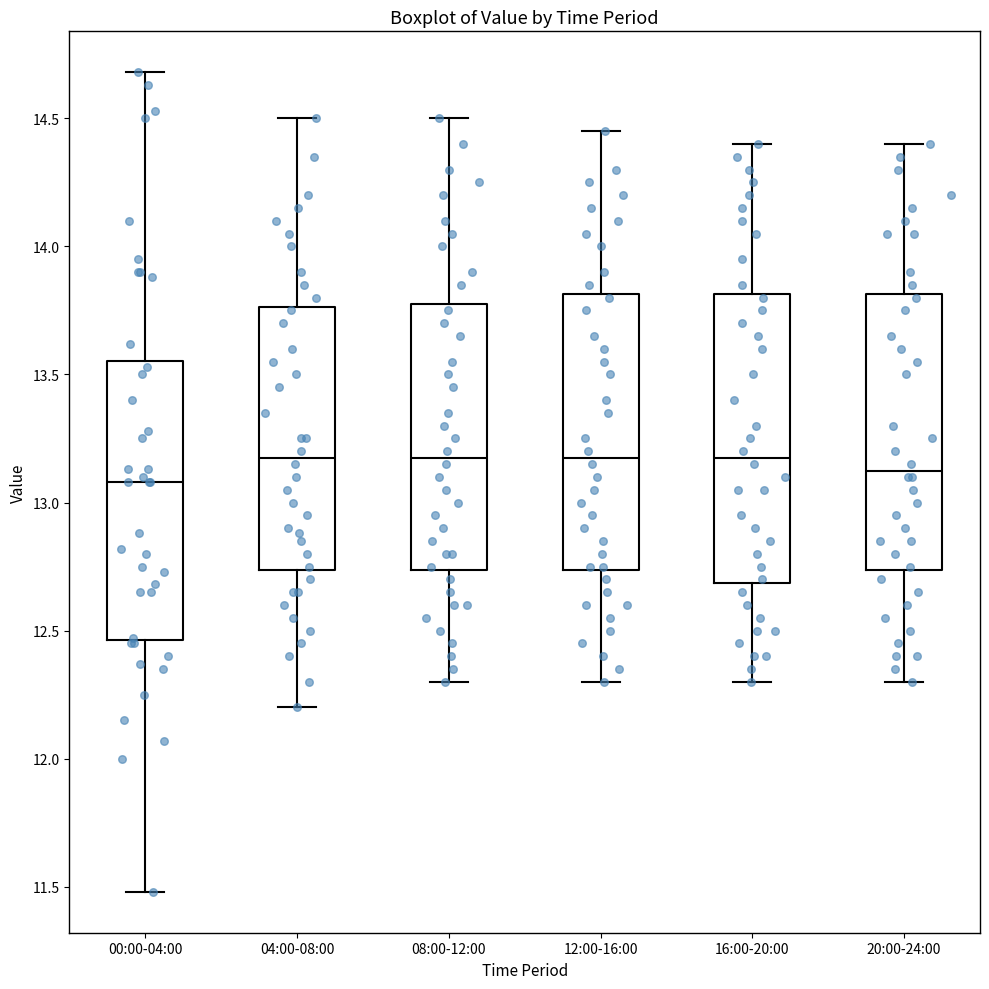

Reading left to right, transcribe this box plot: for each box, give where its median line is, the range the box spans, and where its two whiskers end, as read against the y-axis. The values are not printed on the chart, so give them approximately, as read against the axis.

00:00-04:00: median 13.10, box 12.45 to 13.55, whiskers 11.50 to 14.70
04:00-08:00: median 13.20, box 12.75 to 13.75, whiskers 12.20 to 14.50
08:00-12:00: median 13.20, box 12.75 to 13.80, whiskers 12.30 to 14.50
12:00-16:00: median 13.20, box 12.75 to 13.80, whiskers 12.30 to 14.45
16:00-20:00: median 13.20, box 12.70 to 13.80, whiskers 12.30 to 14.40
20:00-24:00: median 13.15, box 12.75 to 13.80, whiskers 12.30 to 14.40